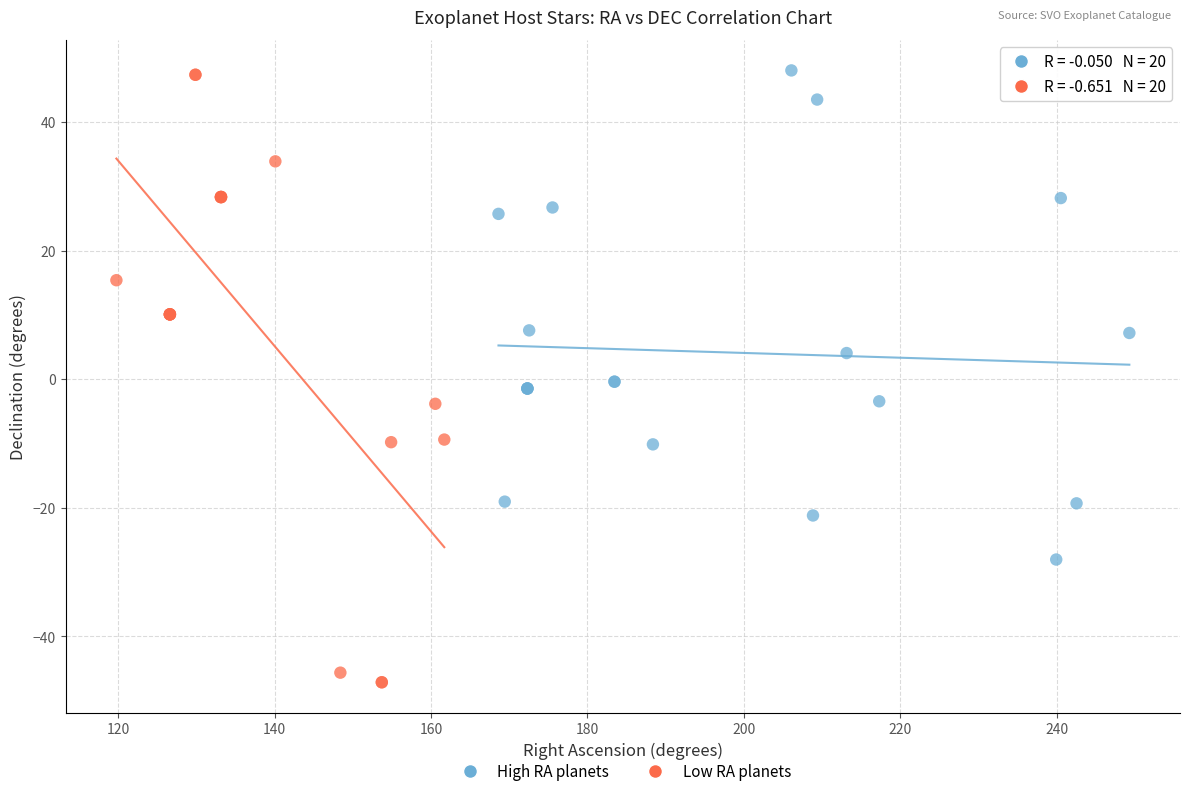

Which series contains the lowest Y value?

Low RA planets